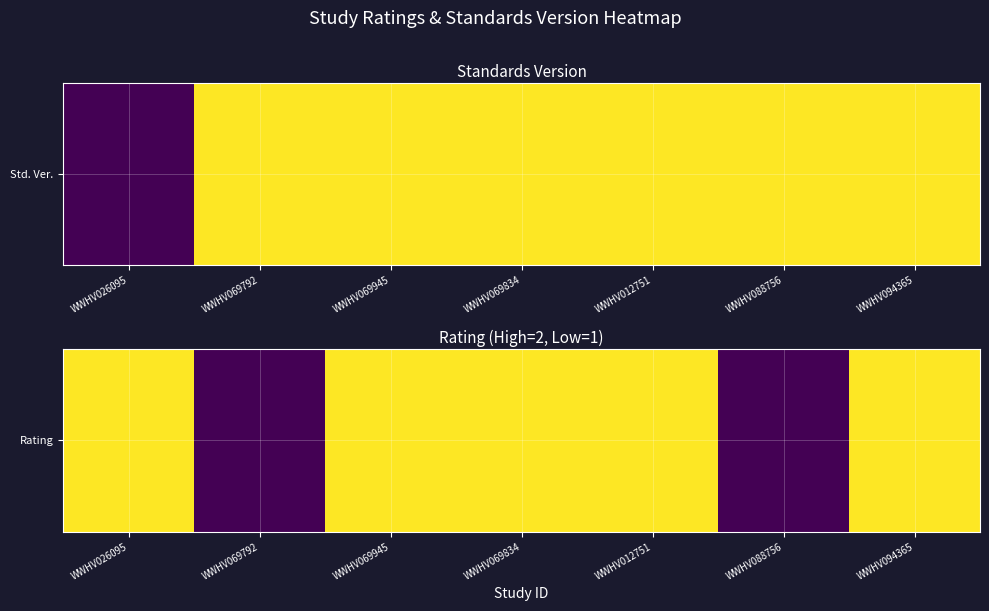

What is the difference between the second highest and minimum values?

1